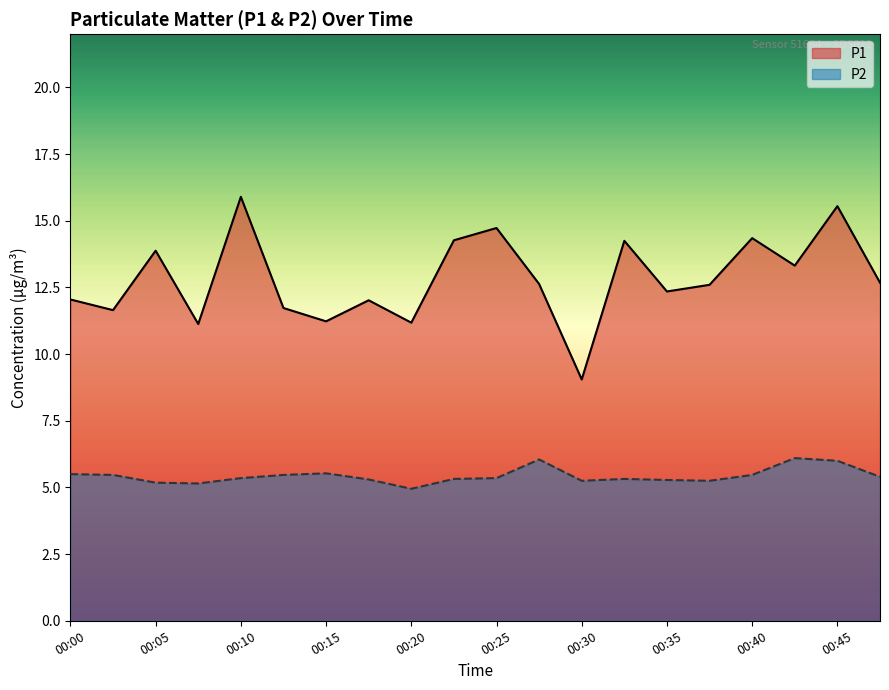

True or false: P1 and P2 cross at least once.

False